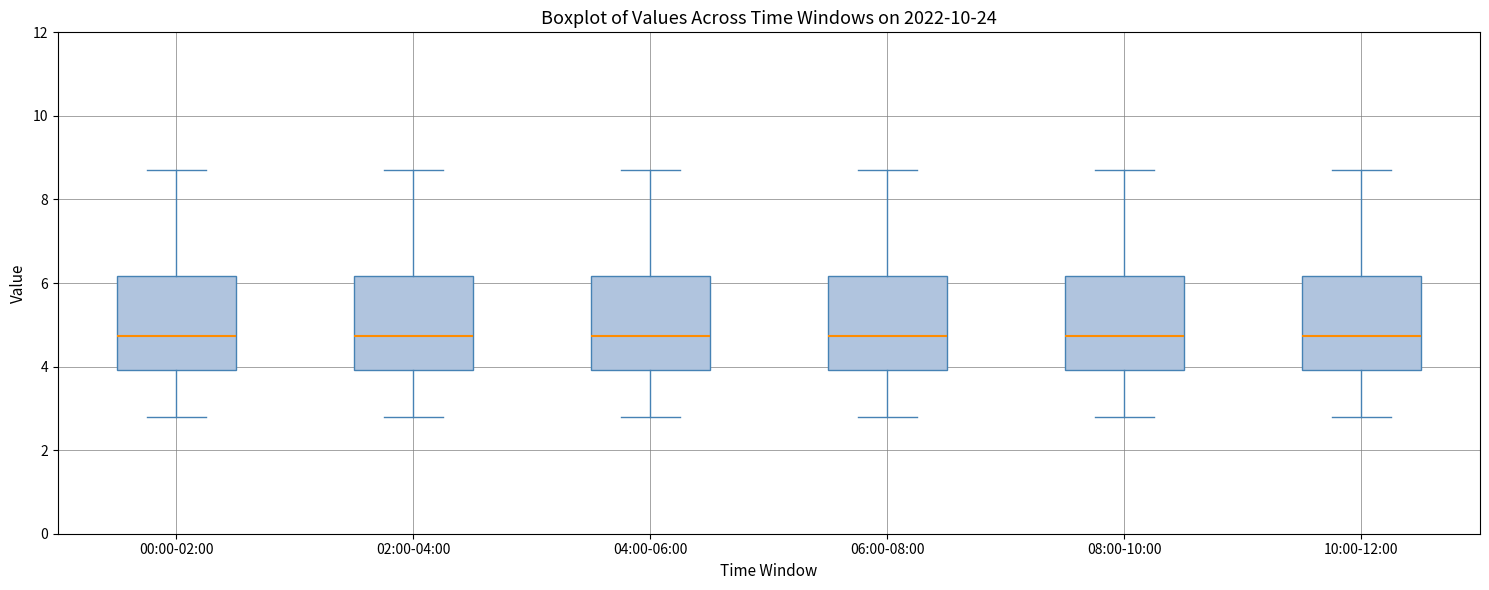

Reading left to right, read every box against the y-axis: the position of its median line, the range the box covers, and the ends of its whiskers. The values are not printed on the chart, so give them approximately, as read against the axis.

00:00-02:00: median 4.8, box 4.0 to 6.2, whiskers 2.8 to 8.8
02:00-04:00: median 4.8, box 4.0 to 6.2, whiskers 2.8 to 8.8
04:00-06:00: median 4.8, box 4.0 to 6.2, whiskers 2.8 to 8.8
06:00-08:00: median 4.8, box 4.0 to 6.2, whiskers 2.8 to 8.8
08:00-10:00: median 4.8, box 4.0 to 6.2, whiskers 2.8 to 8.8
10:00-12:00: median 4.8, box 4.0 to 6.2, whiskers 2.8 to 8.8